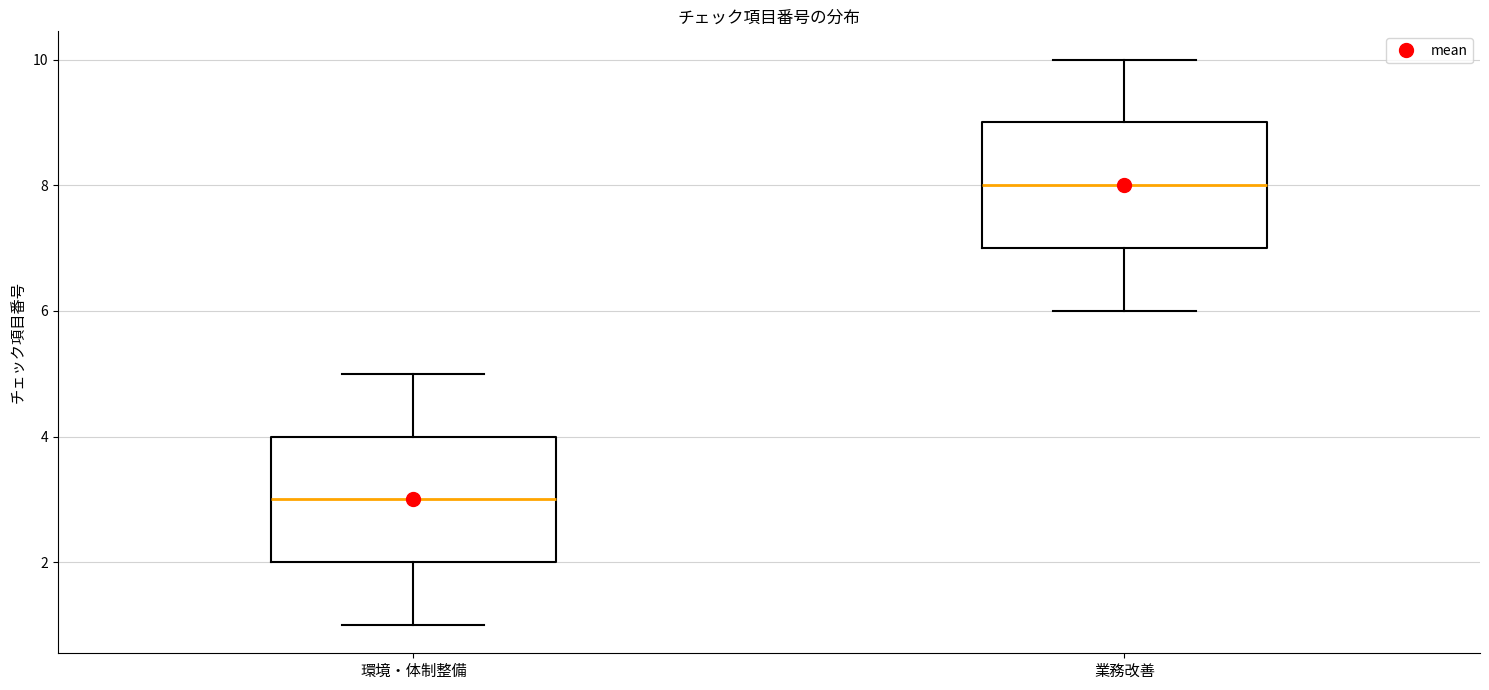

Which box's median line is the highest?

業務改善